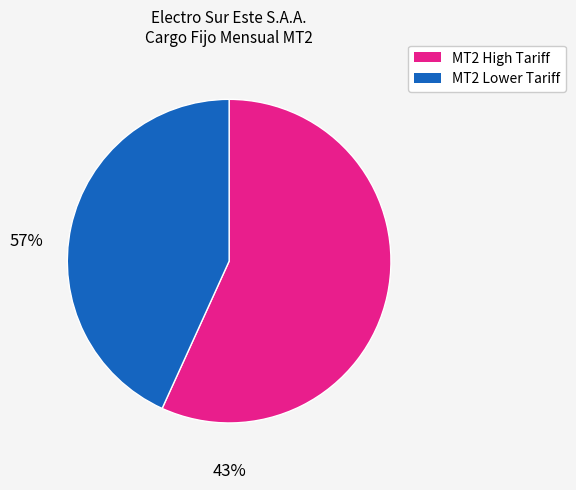

Is there any slice that represents more than half of the pie?

Yes